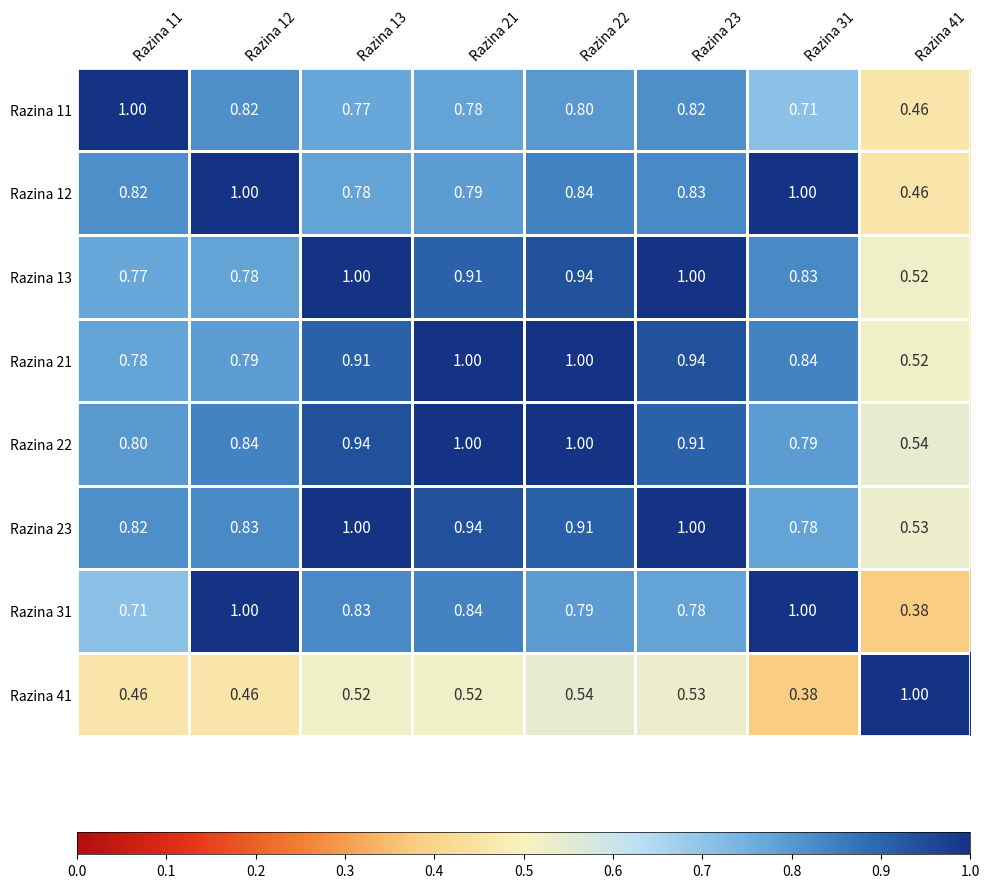

Is the value of Razina 22 at Razina 11 greater than the value of Razina 12 at Razina 11?

No